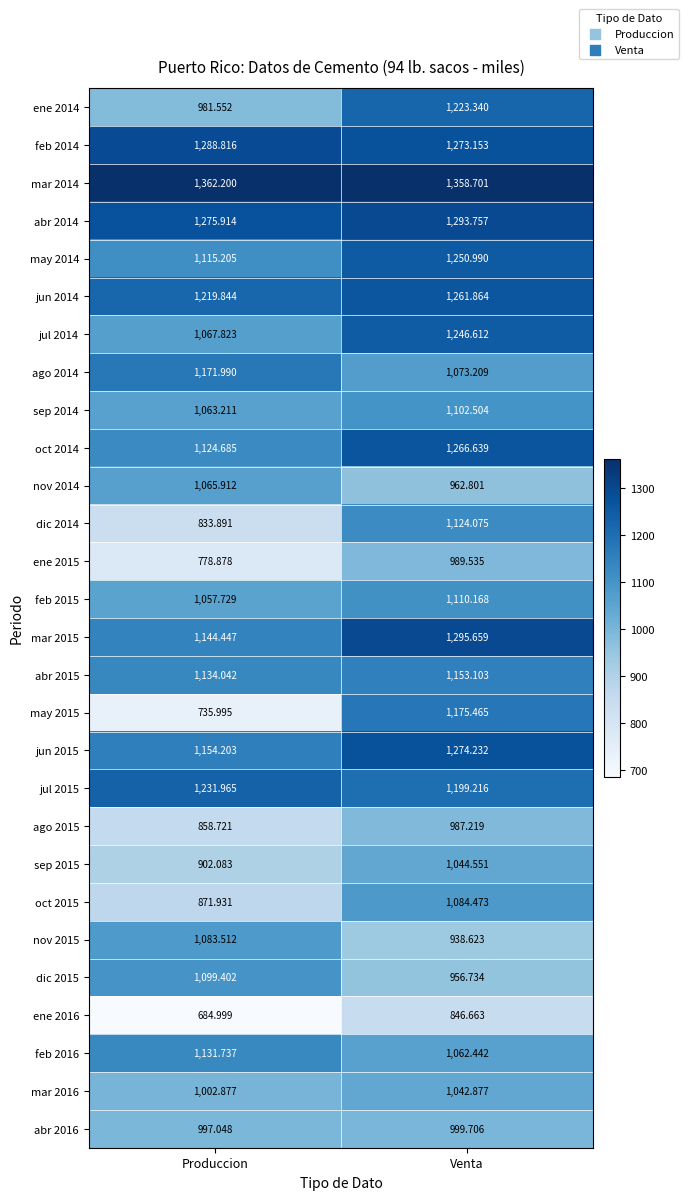

Which series has the largest total across all categories?

mar 2014